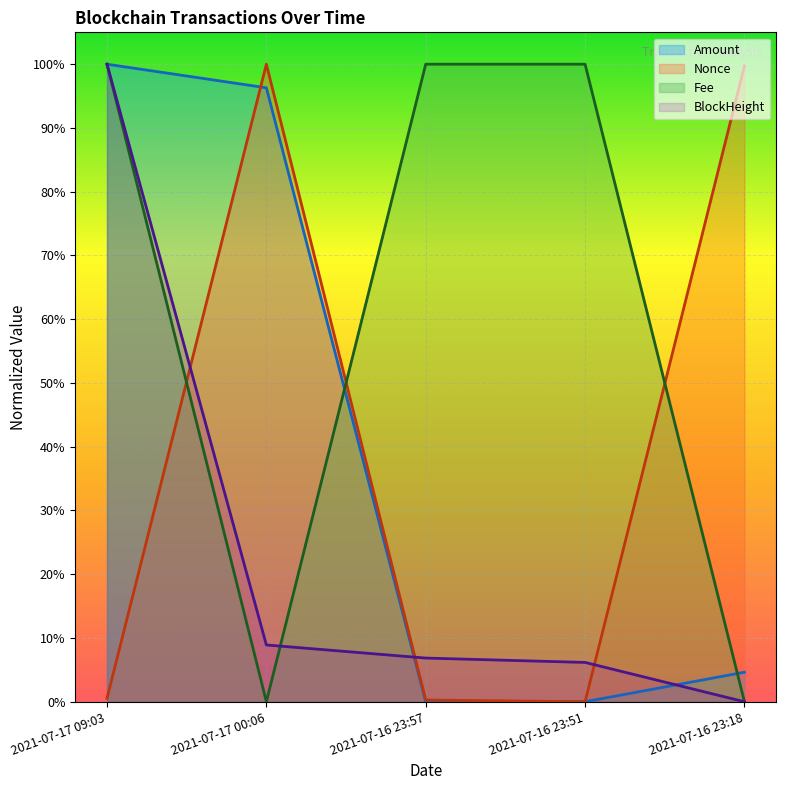

At which category does Nonce reach its first local peak?

2021-07-17 00:06